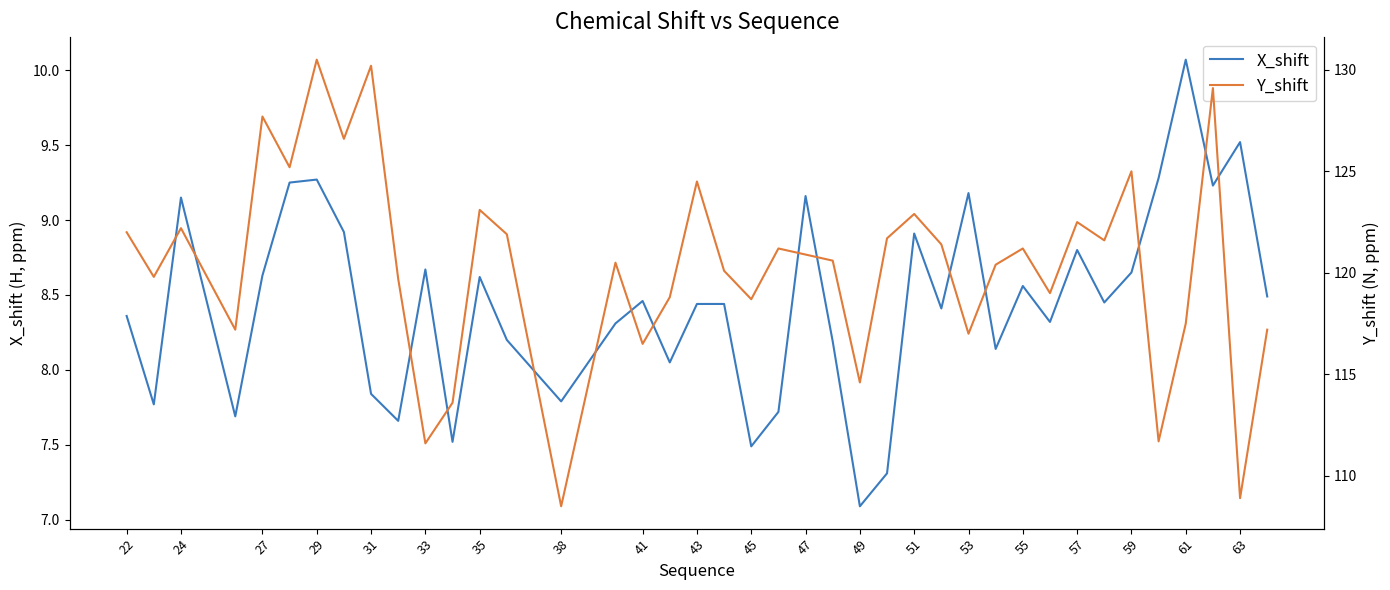

At which label does X_shift reach its minimum?

49